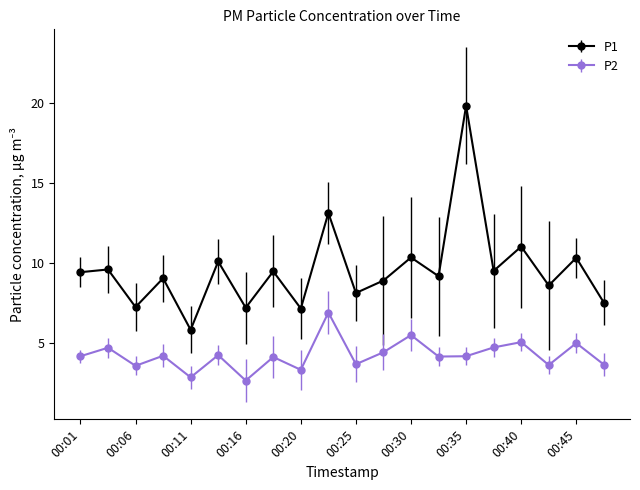

True or false: P1 and P2 cross at least once.

False